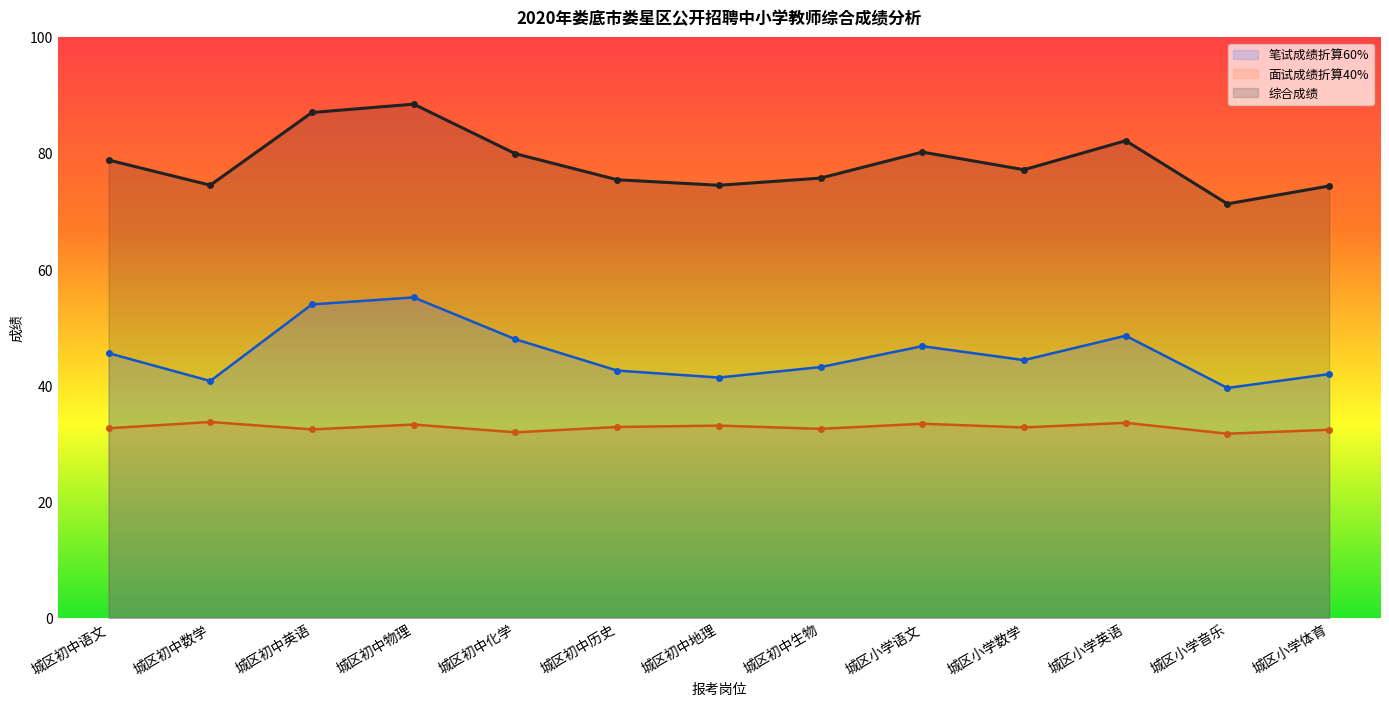

What is the spread (max minus min) of values at 城区初中化学?

48.0